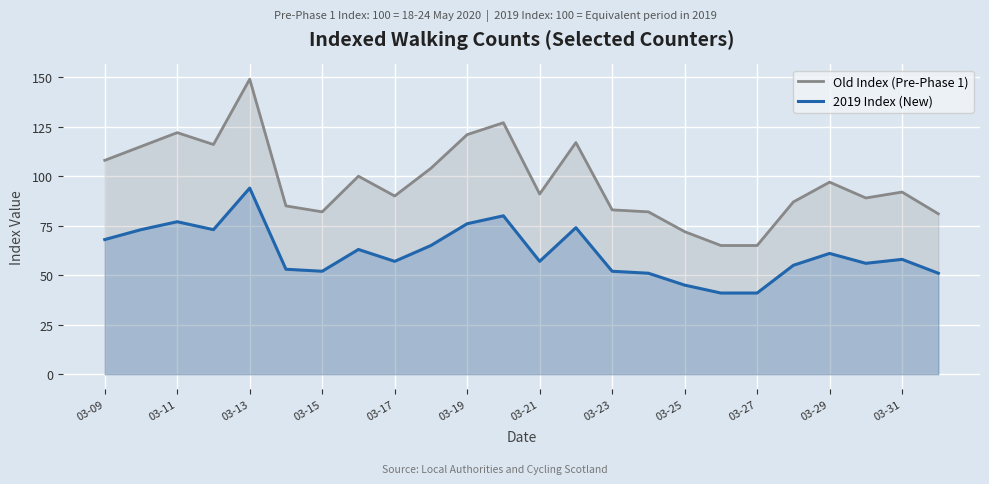

How many values in the 2019 Index (New) series are below 58?

12